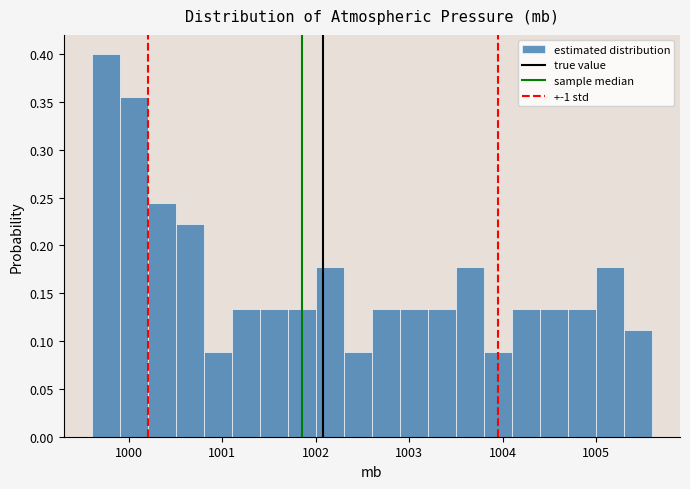

Around what value on the x-axis is the tallest bar? Give the approximate position of its centre, as read against the axis.

999.8